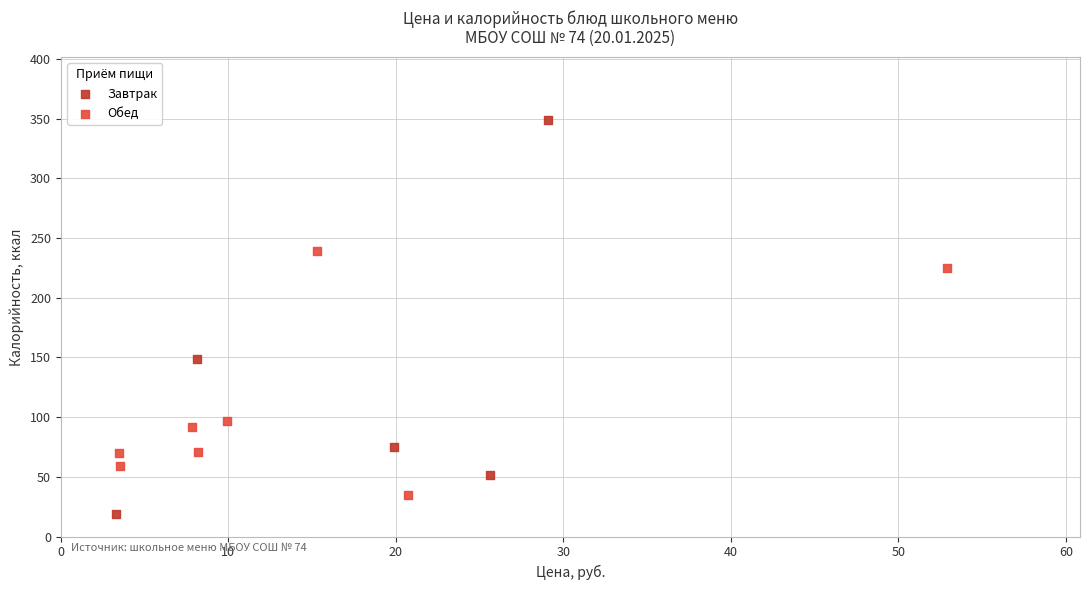

Which series has the largest Y range (max minus min)?

Завтрак